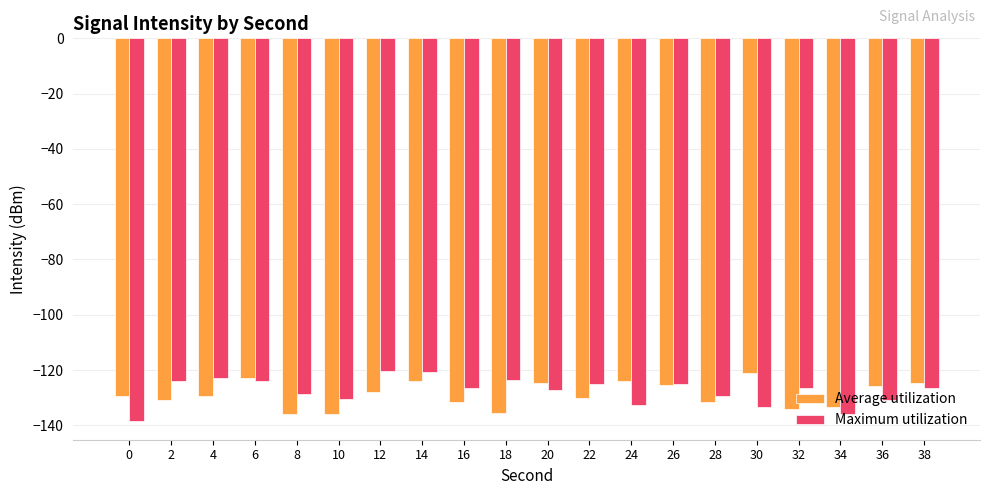

List the series in order of their overall mean, highest first.

Maximum utilization, Average utilization